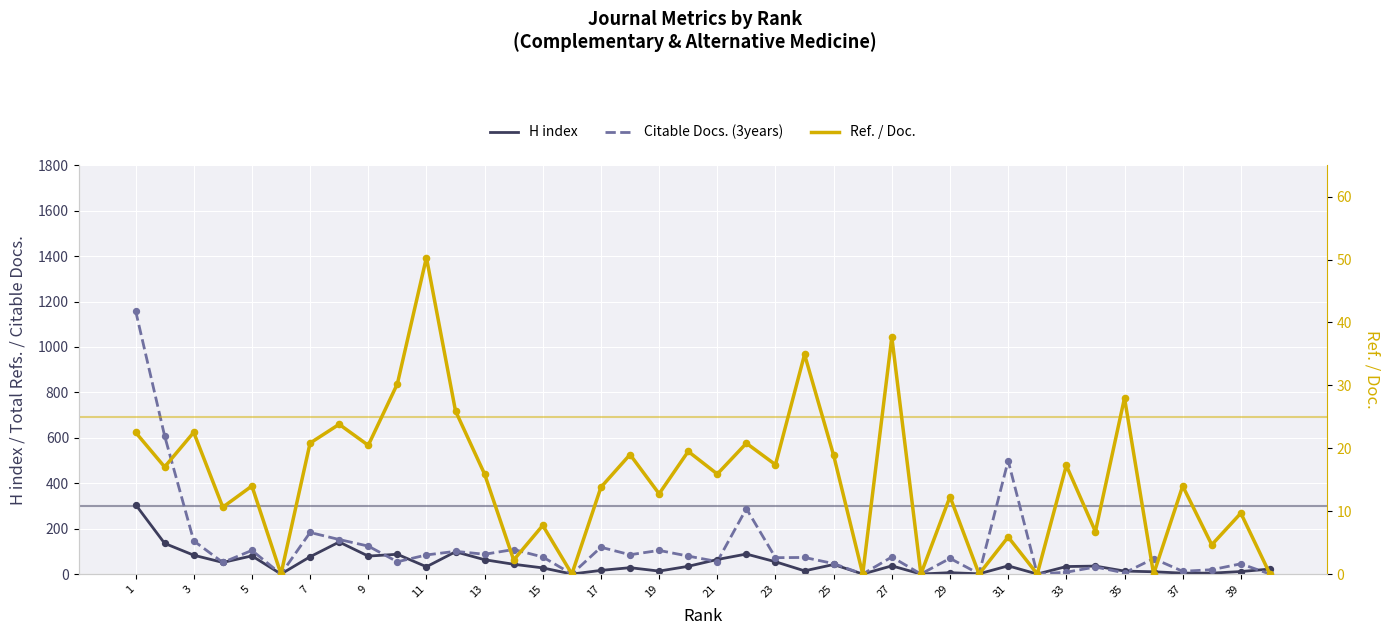

Is the value of Ref. / Doc. at 31 greater than the value of Citable Docs. (3years) at 20?

No